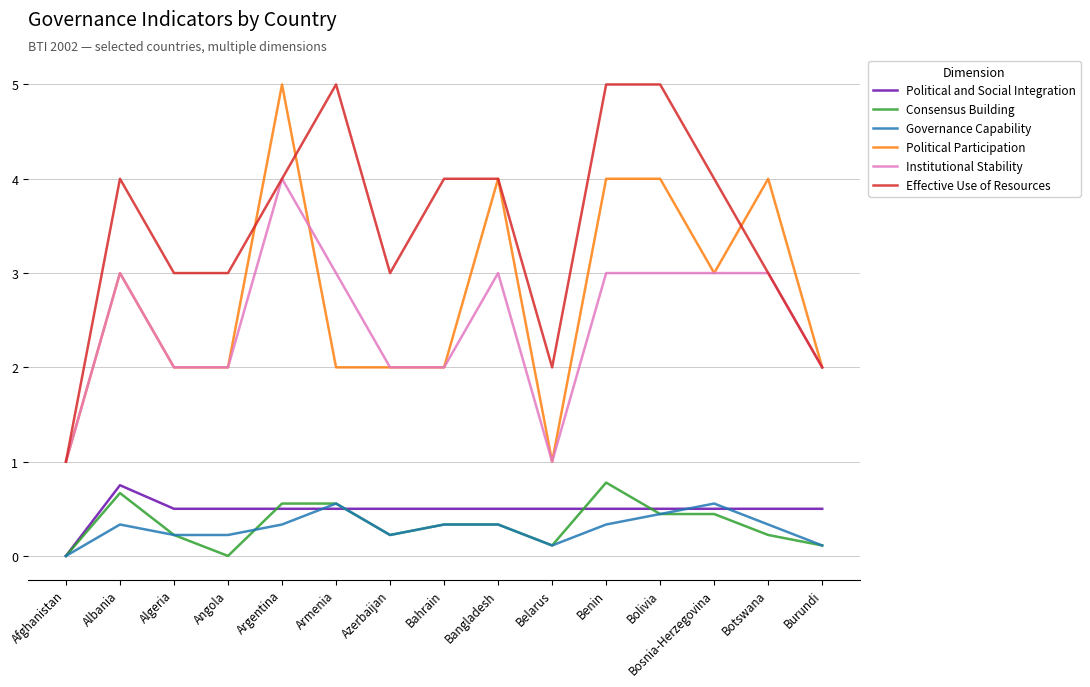

What is the lowest value of the Political Participation series?

1.0